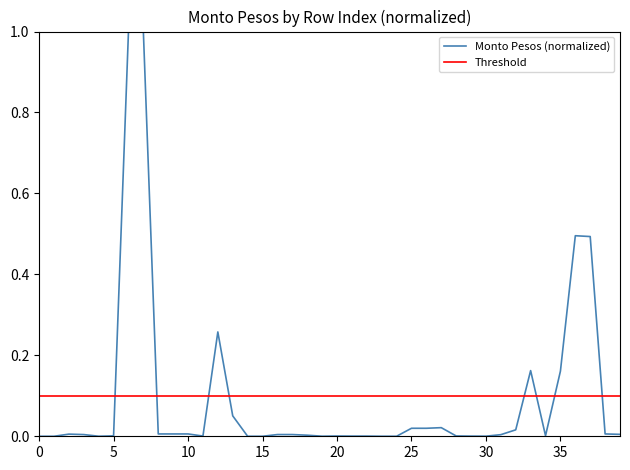

Which series ends up on top after the final intersection of Threshold and Monto Pesos (normalized)?

Threshold